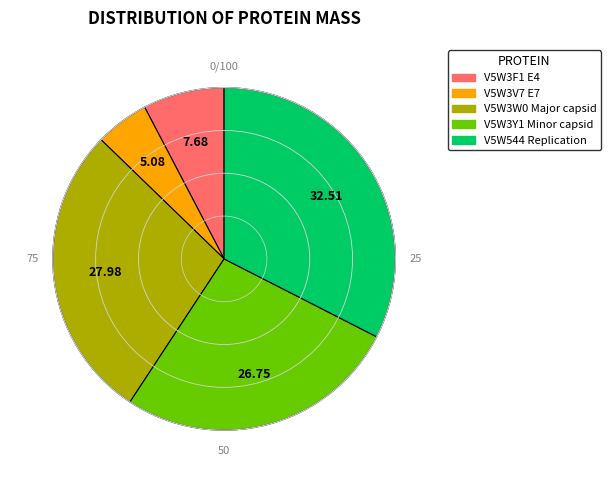

Rank the categories by value from highest to lowest.

V5W544 Replication, V5W3W0 Major capsid, V5W3Y1 Minor capsid, V5W3F1 E4, V5W3V7 E7